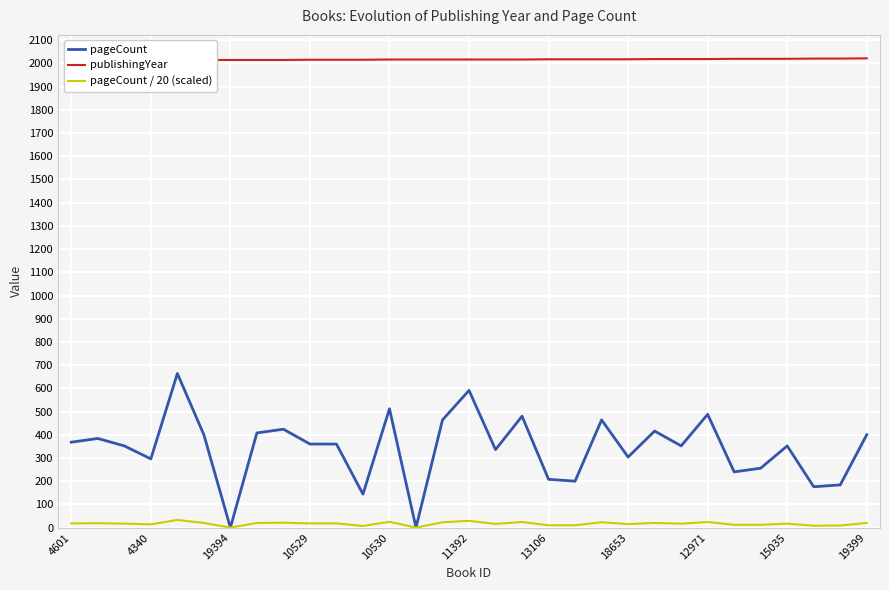

How many values in the pageCount series are below 360?

15